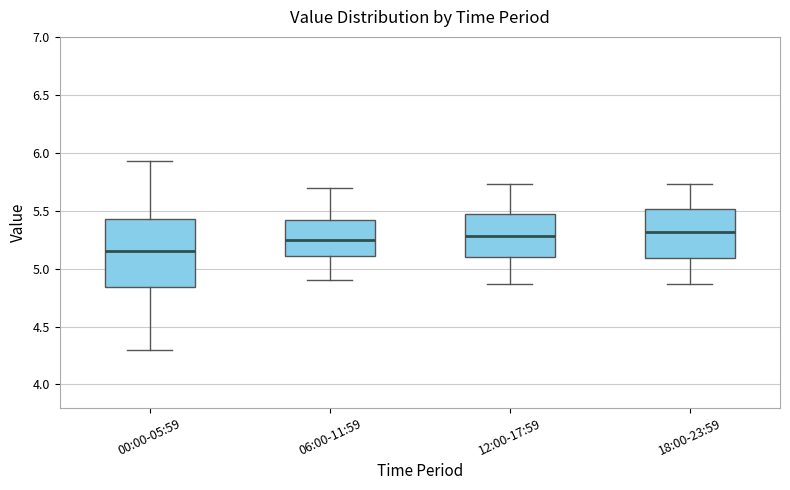

Which box is the tallest, from its lower edge to its upper edge?

00:00-05:59